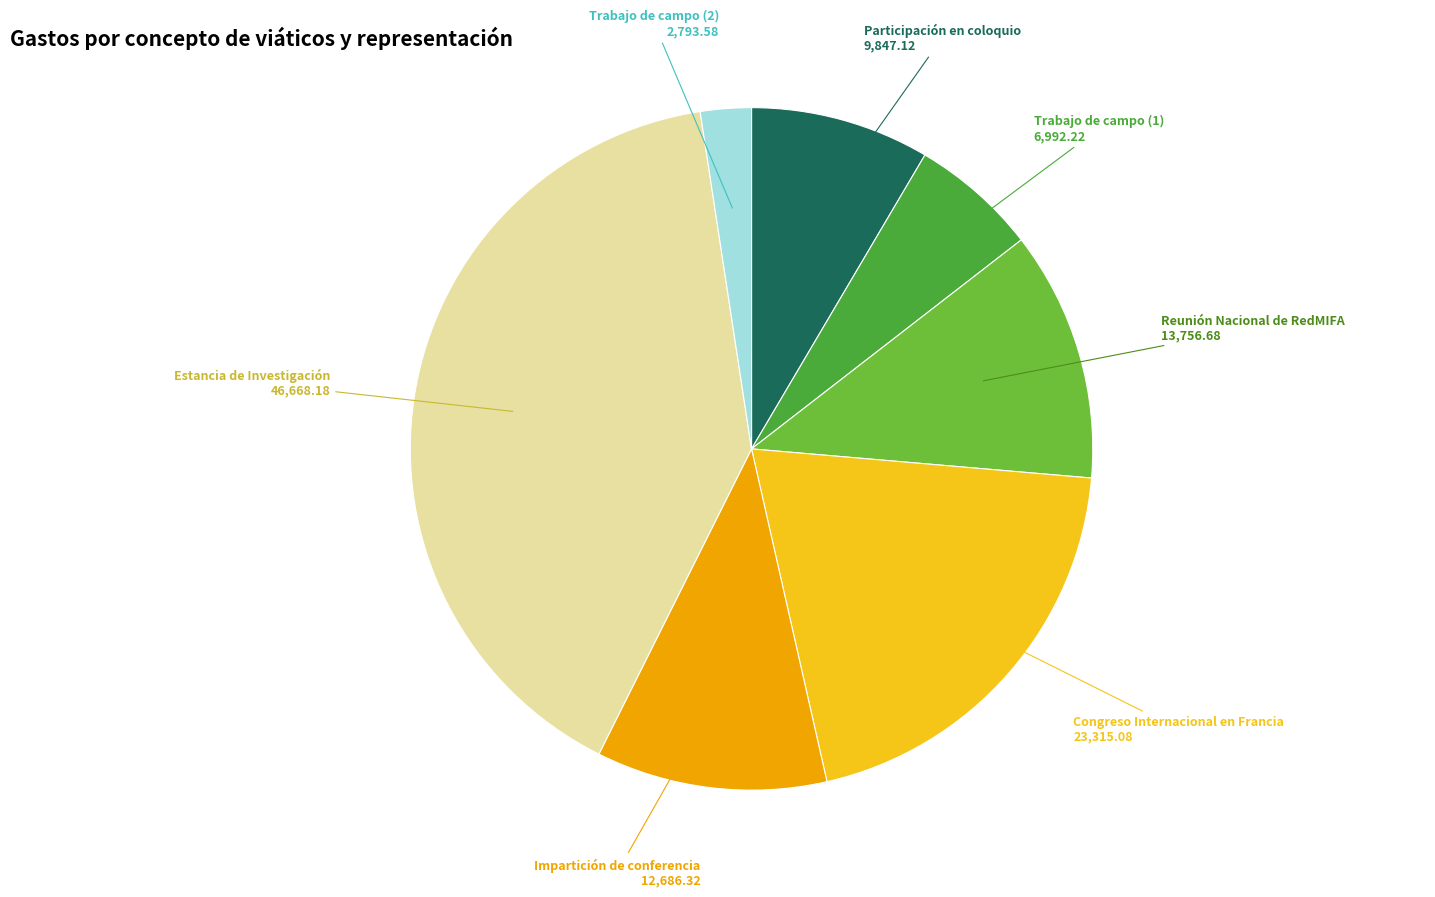

Is there any slice that represents more than half of the pie?

No